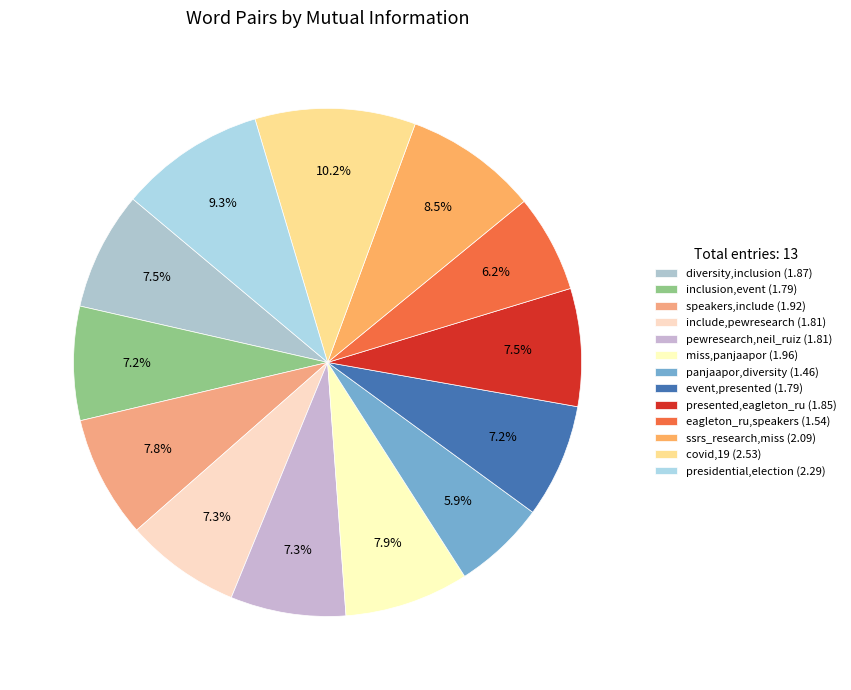

The covid,19 slice represents 1% of the pie. True or false?

False